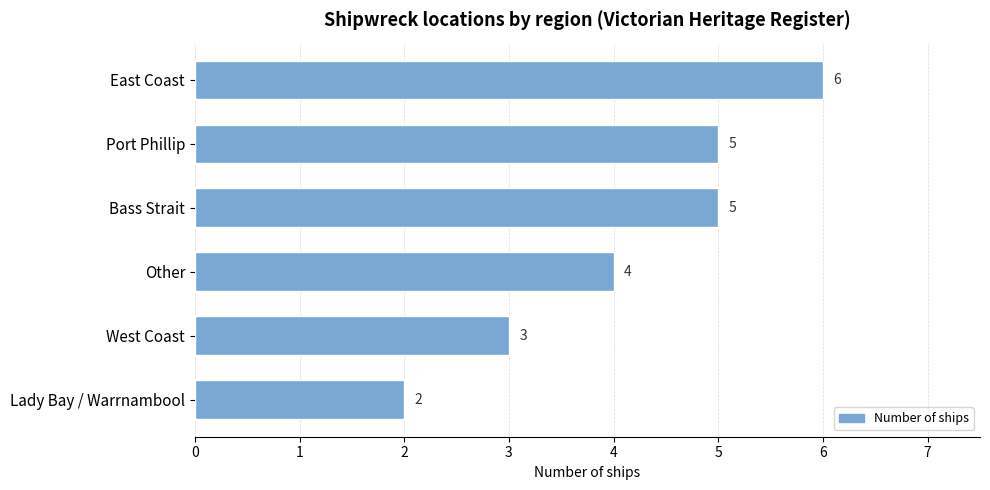

What is the maximum value shown in the chart?

6